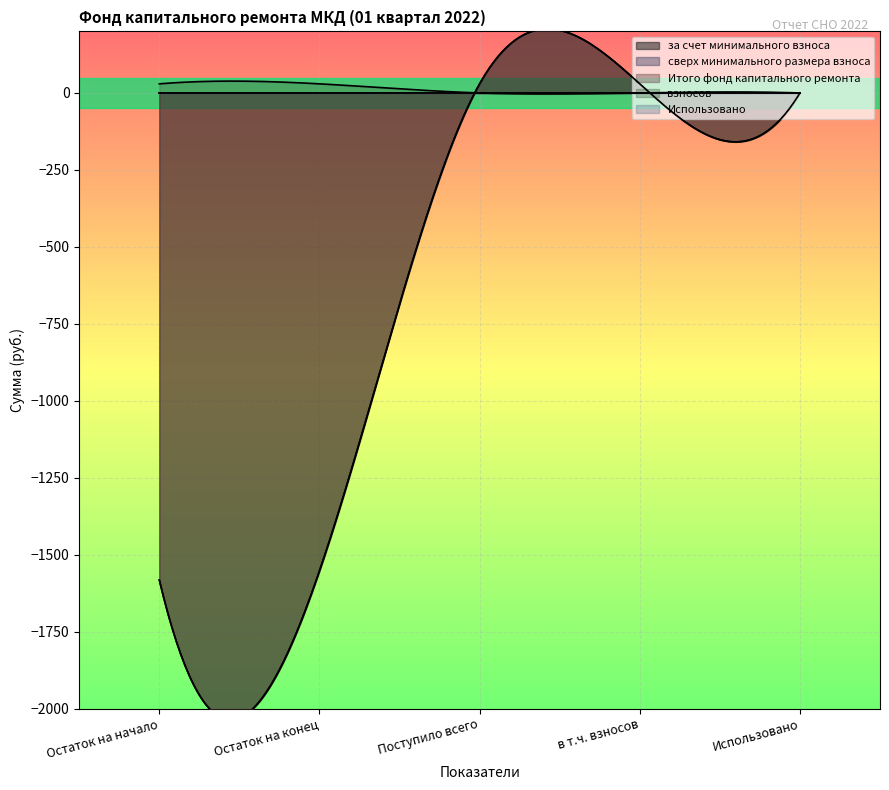

What are all the series names shown in the legend?

за счет минимального взноса, сверх минимального размера взноса, Итого фонд капитального ремонта, взносов, Использовано